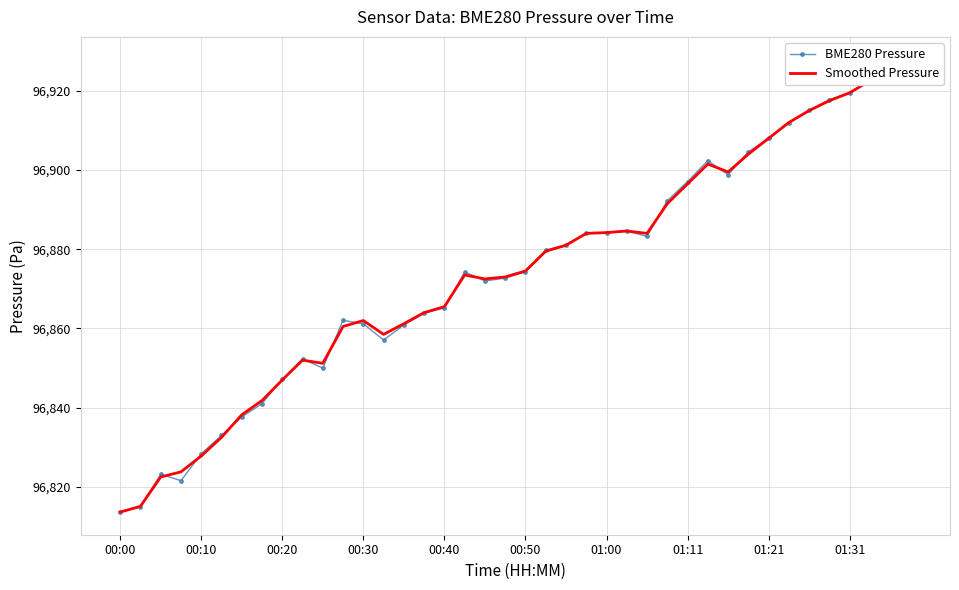

List the labels in order of Smoothed Pressure value, largest first.

39, 38, 37, 36, 35, 34, 33, 32, 31, 29, 30, 28, 27, 25, 24, 23, 26, 22, 21, 20, 17, 19, 18, 16, 15, 12, 14, 11, 13, 01:31, 10, 01:21, 01:11, 01:00, 00:50, 00:40, 00:30, 00:20, 00:10, 00:00